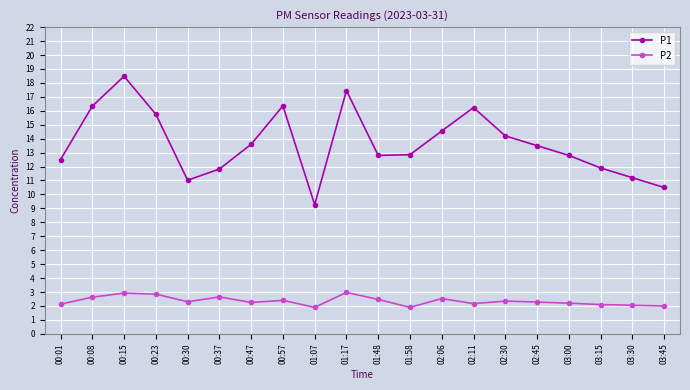

Where does the P1 series first go above 13?

00:08